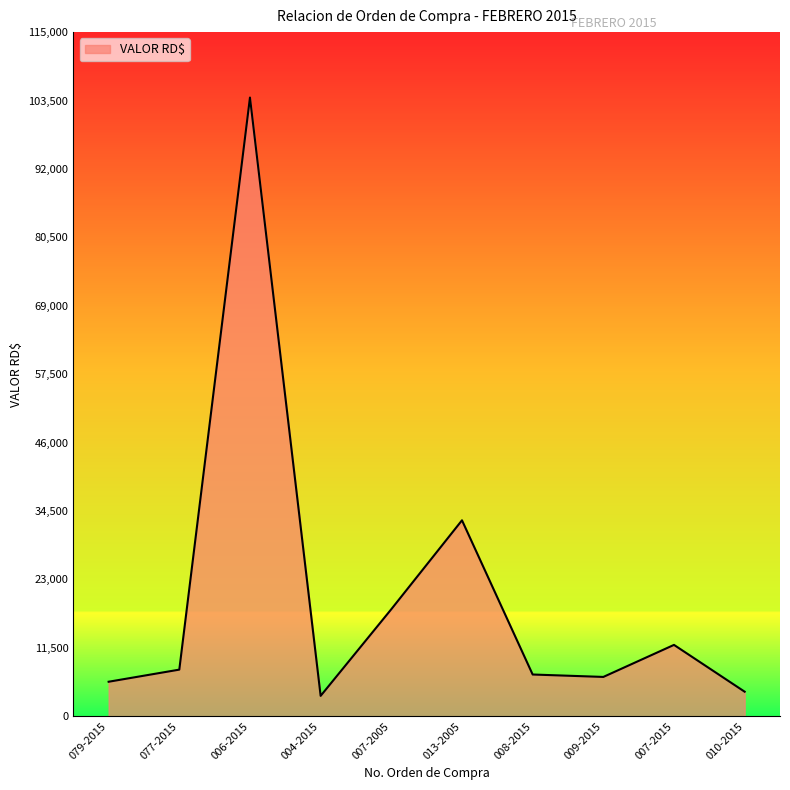

How many interior local valleys (lower than both neighbors) does the data have?

2